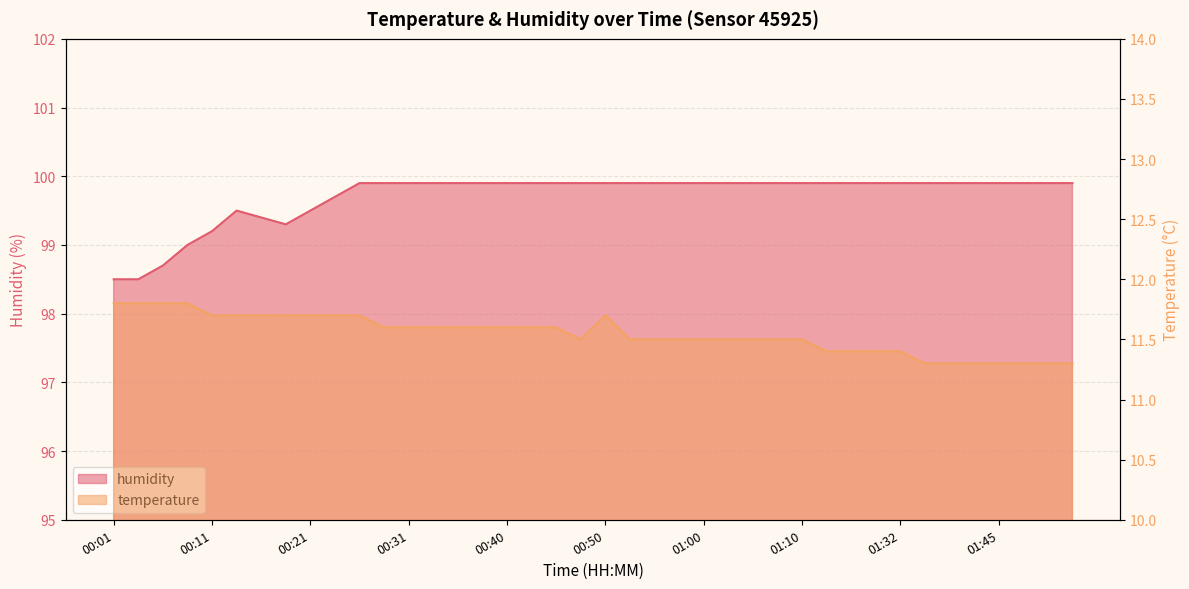

What is the value of the temperature point at the 26th from the left?

11.5